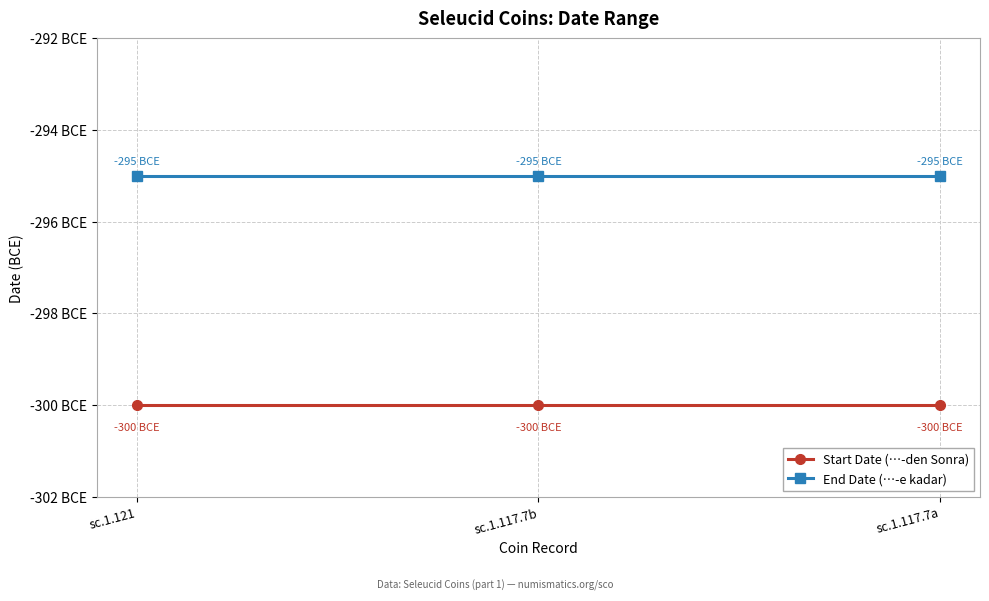

Does the chart display data point markers on the line(s)?

Yes